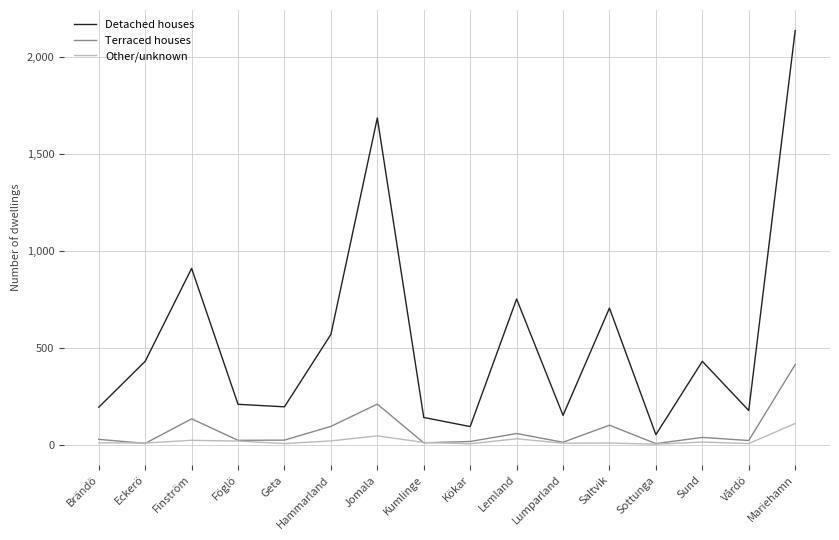

Between Jomala and Lumparland, which series saw the biggest shift?

Detached houses